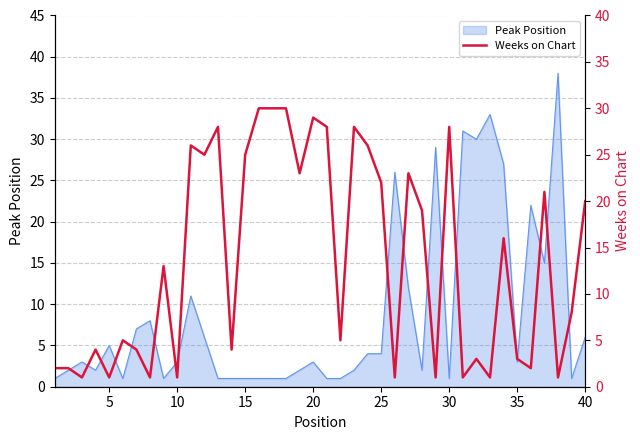

True or false: Peak Position has a value of 3 at 35.

True